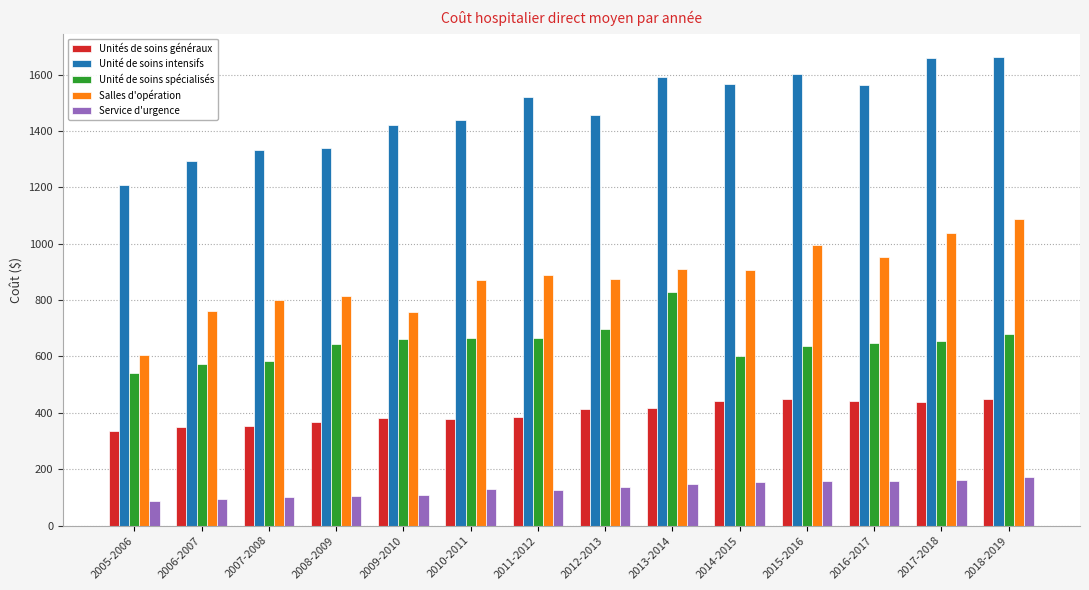

How many bars are there in each group?

5